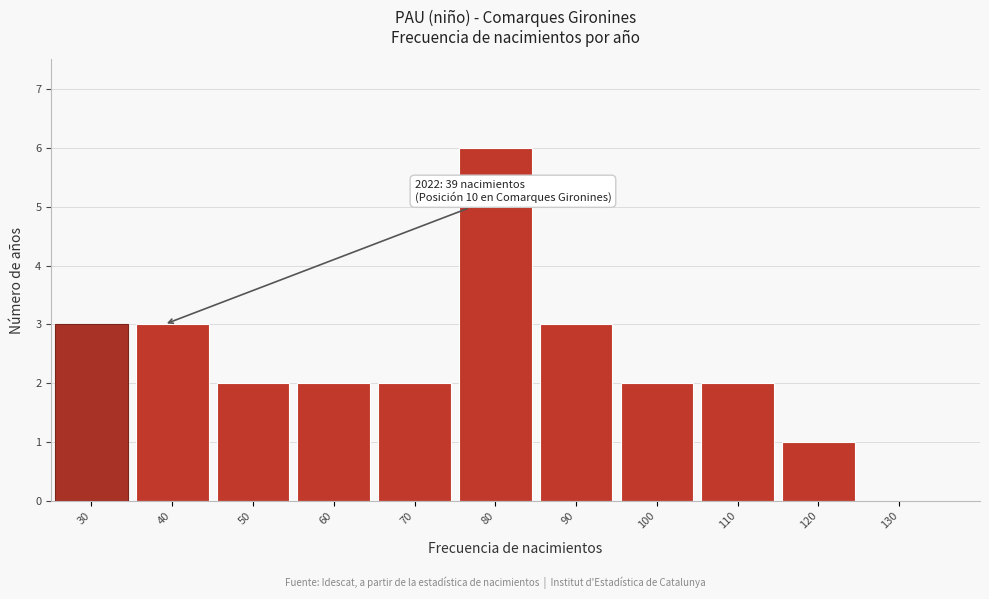

Reading left to right, transcribe all the data shown in this chart.

30=3	40=3	50=2	60=2	70=2	80=6	90=3	100=2	110=2	120=1	130=0